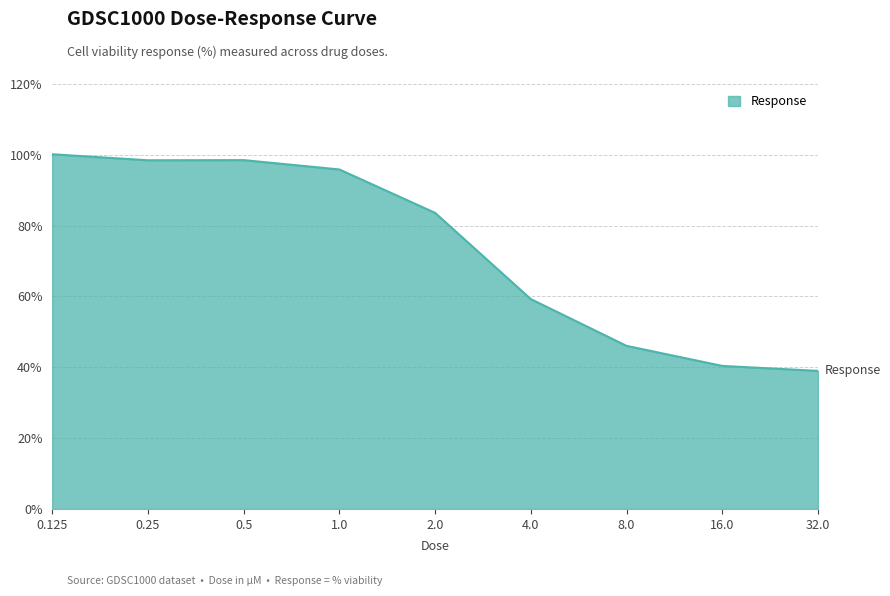

What is the minimum value shown in the chart?

39.0